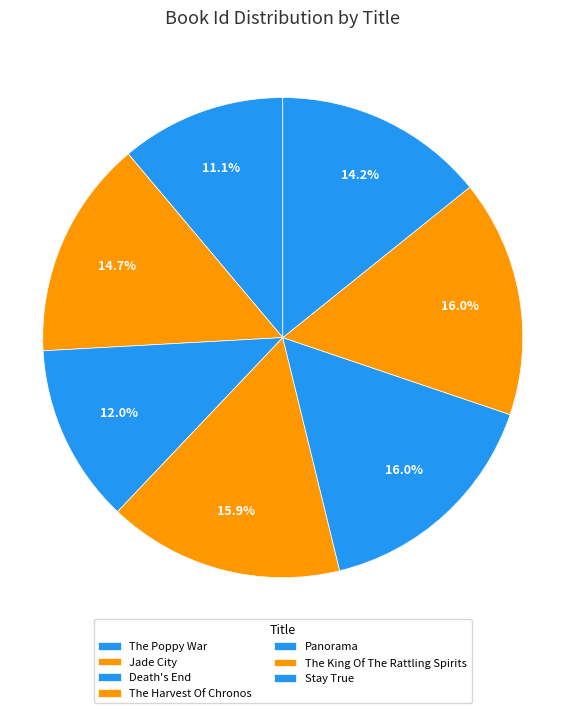

To the nearest percent, what portion does The Harvest Of Chronos represent?

16%